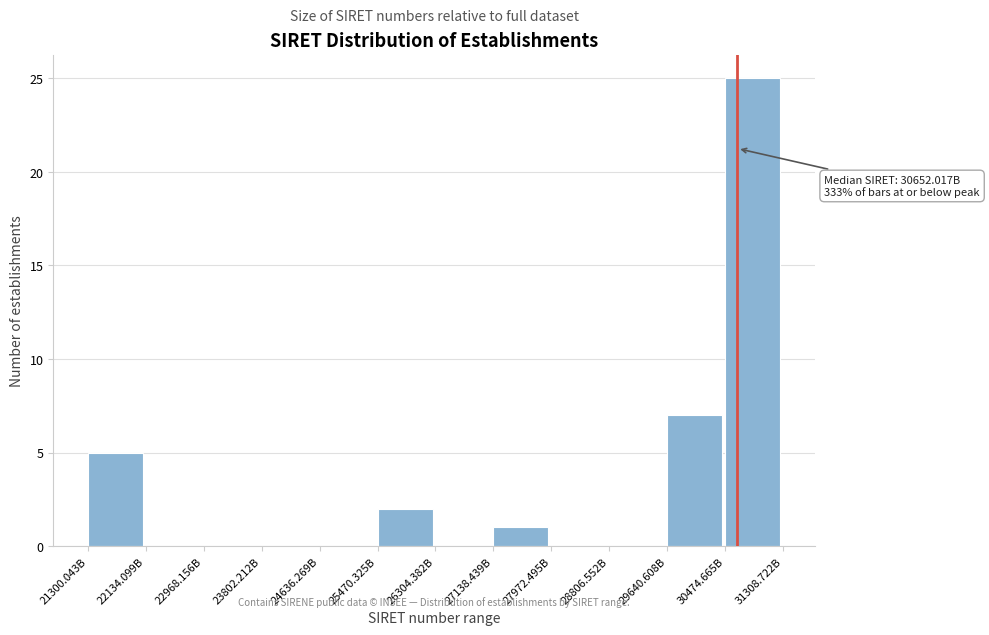

Reading left to right, transcribe all the data shown in this chart.

21300.043B=5	22134.099B=0	22968.156B=0	23802.212B=0	24636.269B=0	25470.325B=2	26304.382B=0	27138.439B=1	27972.495B=0	28806.552B=0	29640.608B=7	30474.665B=25